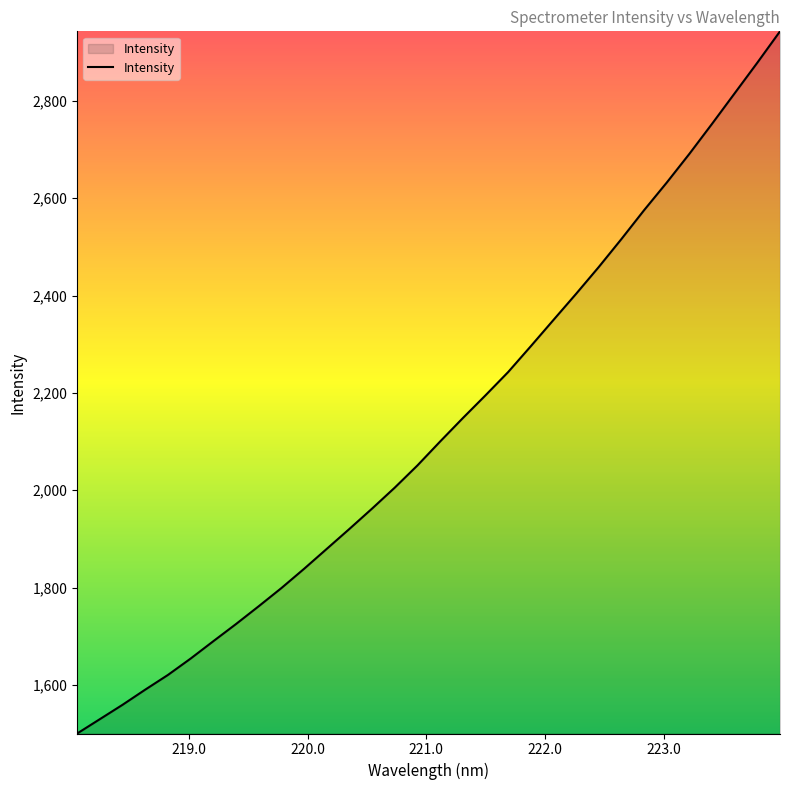

What is the smallest value displayed?

1500.3